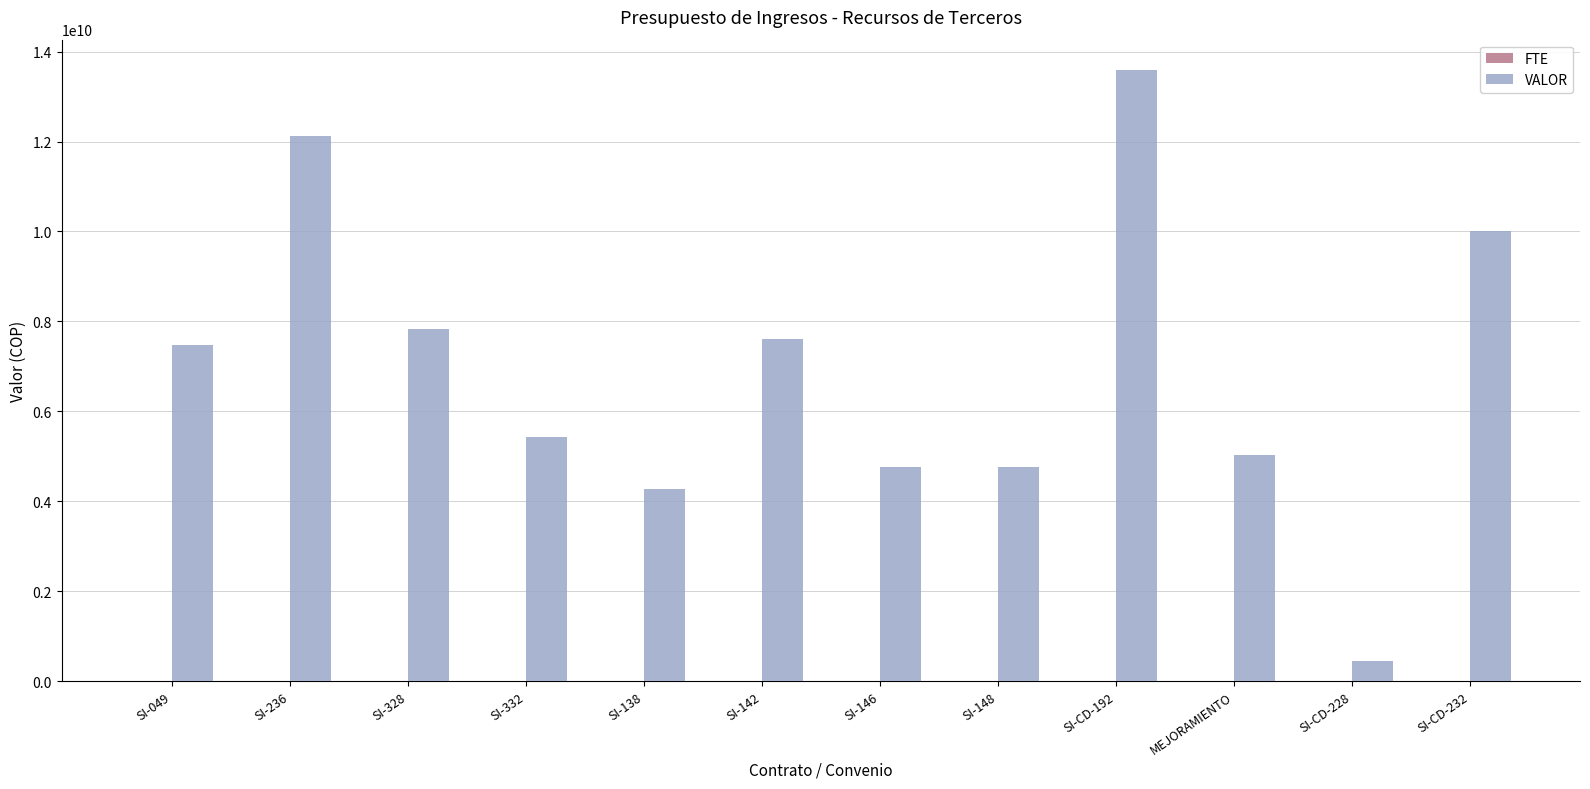

Which category has the highest value in the VALOR series?

SI-CD-192